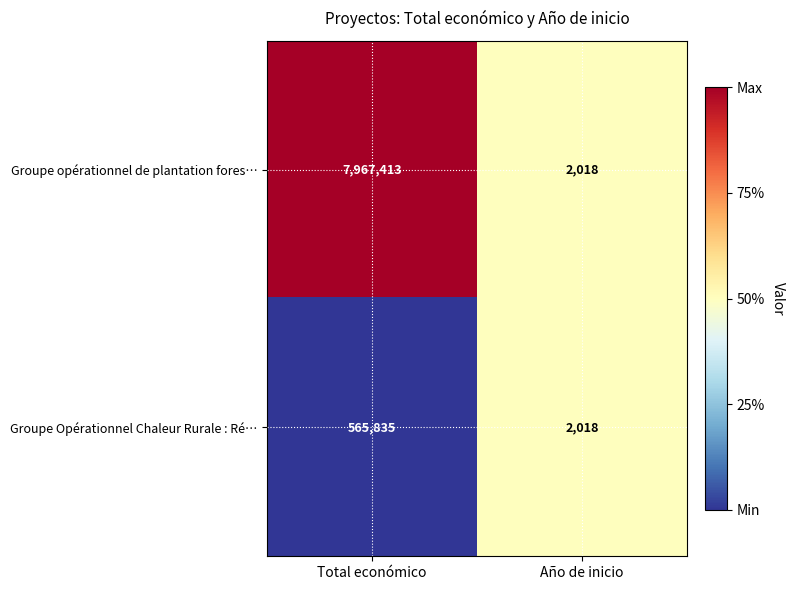

Rank the series by their maximum value, from lowest to highest.

Groupe Opérationnel Chaleur Rurale : Ré…, Groupe opérationnel de plantation fores…